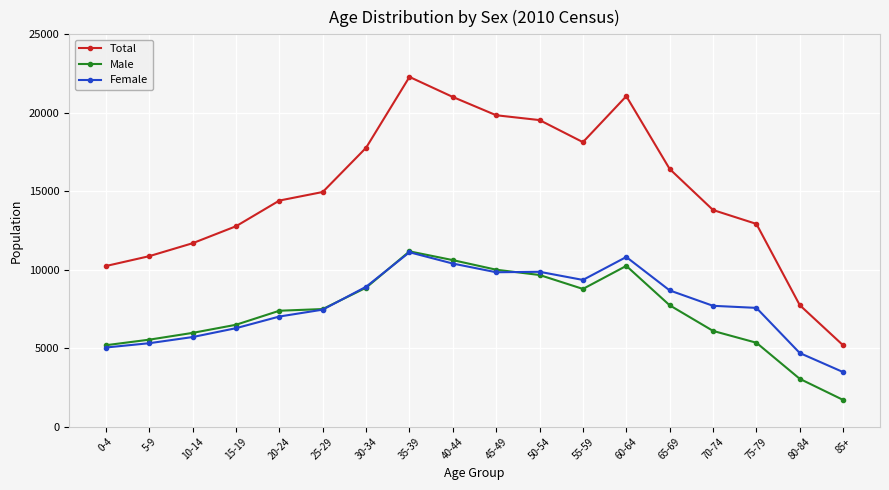

What is the approximate value of Male at 45-49?

10003